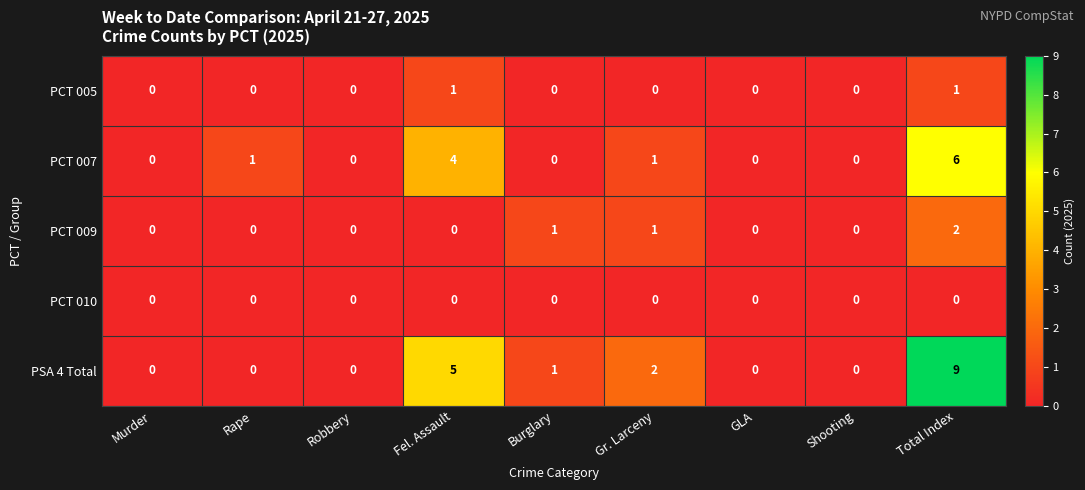

The value of PCT 009 at Total Index is 3. True or false?

False